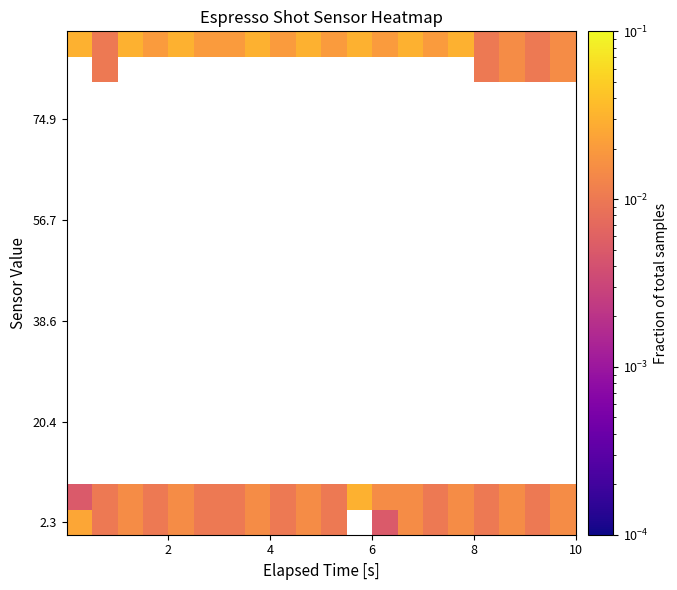

At how many categories does at least one series exceed 0?

20